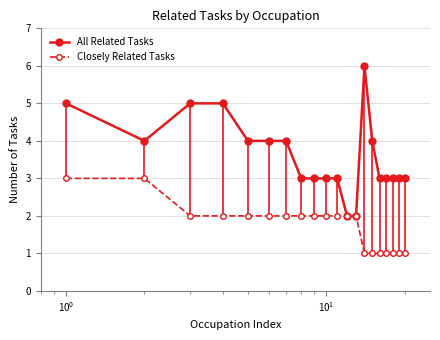

Rank the series by their average value, from highest to lowest.

All Related Tasks, Closely Related Tasks